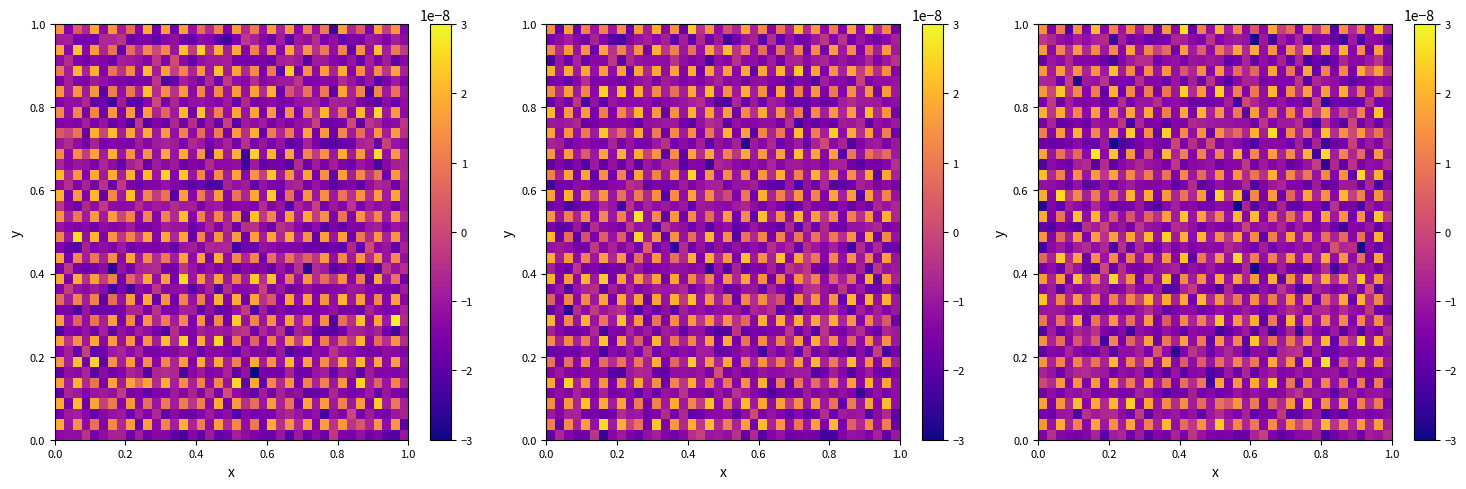

Count the number of categories in the chart.

40